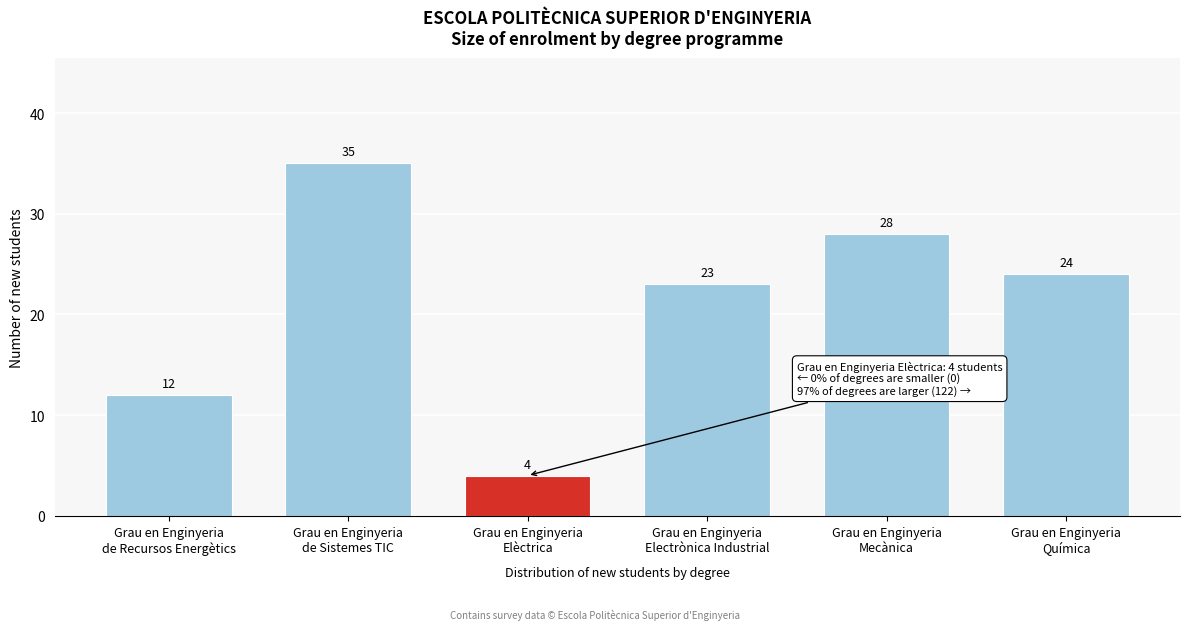

Reading left to right, extract all data points from this chart.

12	35	4	23	28	24